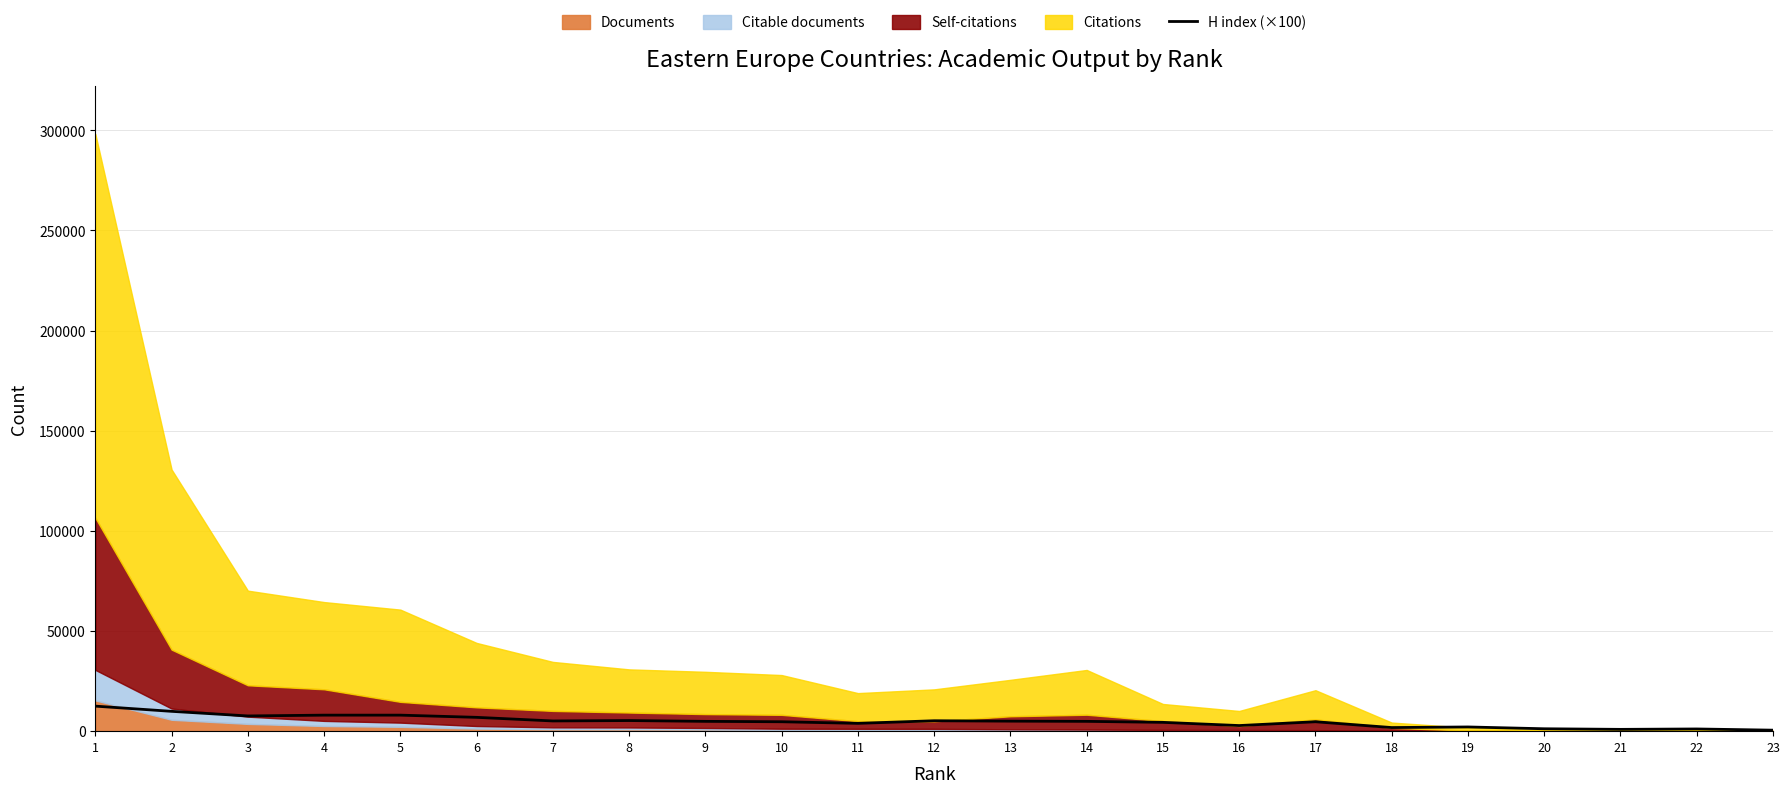

Where is the data nearest to the value 6500?

6